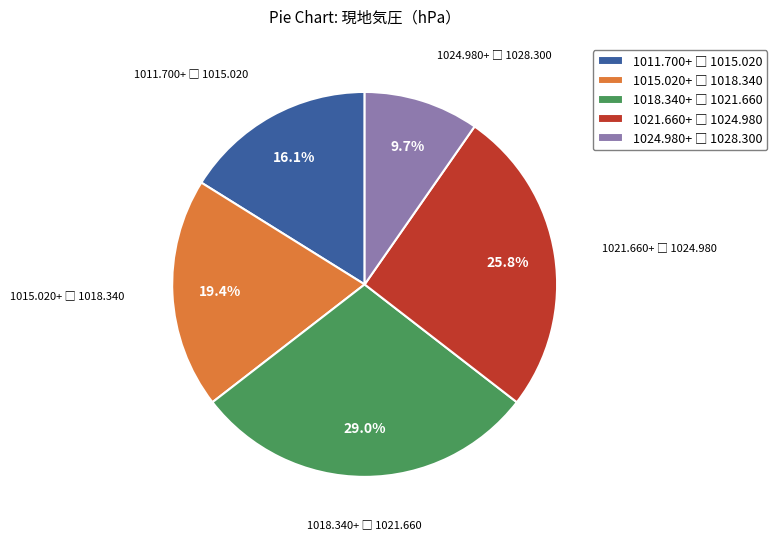

Does any single category account for the majority?

No